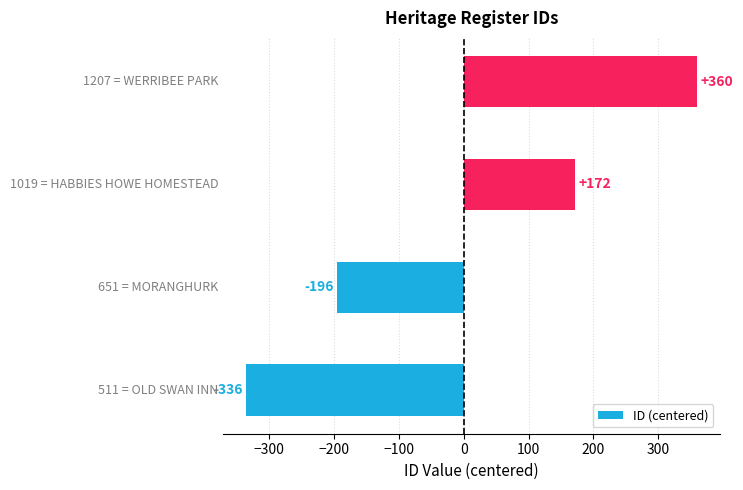

What is the greatest value displayed?

360